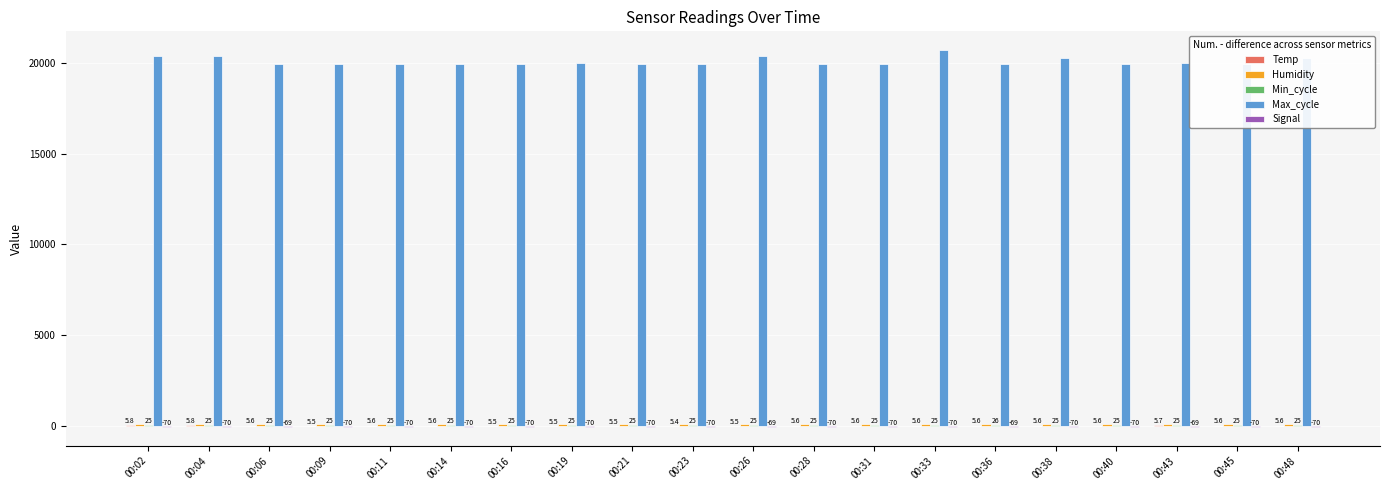

What is the difference between the Max_cycle values at 00:11 and 00:45?

13.0